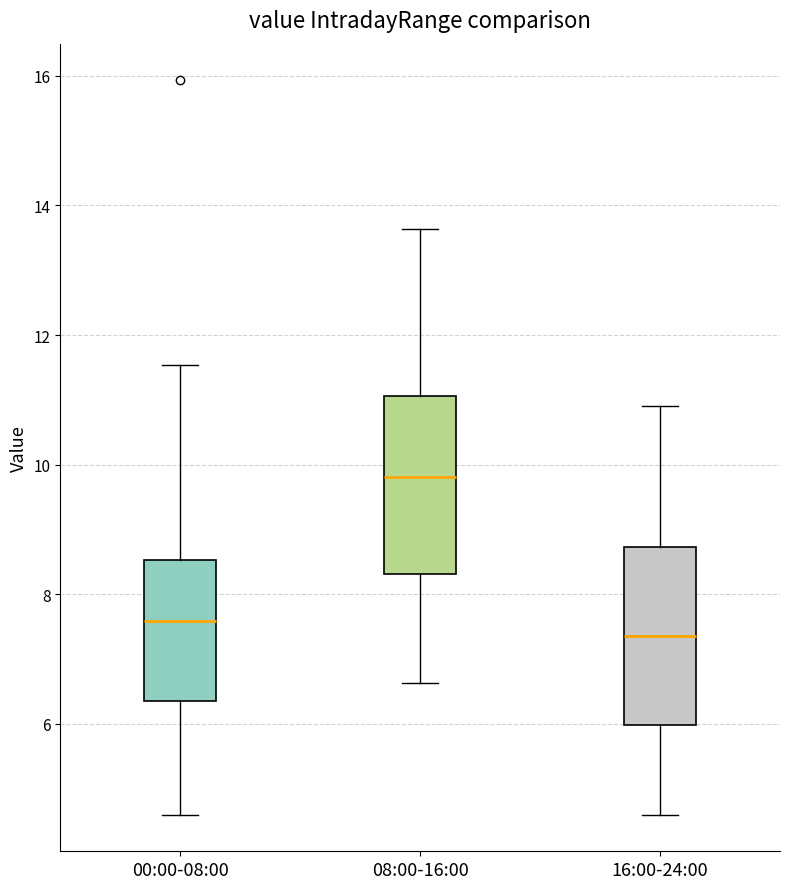

Reading left to right, read every box against the y-axis: the position of its median line, the range the box covers, and the ends of its whiskers. The values are not printed on the chart, so give them approximately, as read against the axis.

00:00-08:00: median 7.6, box 6.4 to 8.6, whiskers 4.6 to 11.6
08:00-16:00: median 9.8, box 8.4 to 11.0, whiskers 6.6 to 13.6
16:00-24:00: median 7.4, box 6.0 to 8.8, whiskers 4.6 to 11.0